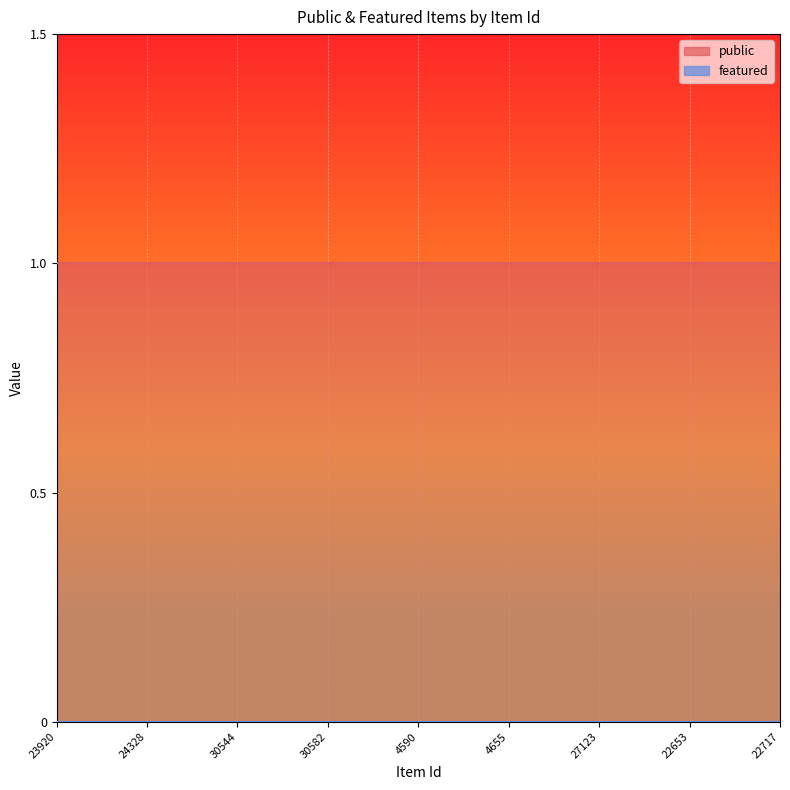

Does the chart display data point markers on the line(s)?

No